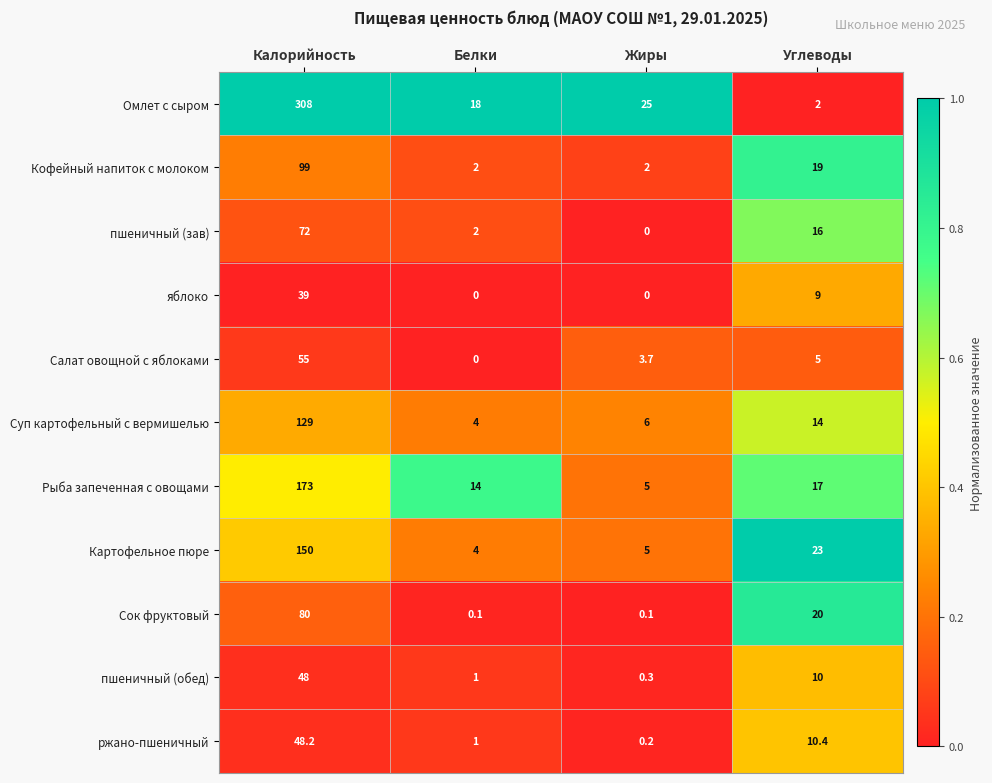

Which series has the largest range (max minus min)?

Омлет с сыром